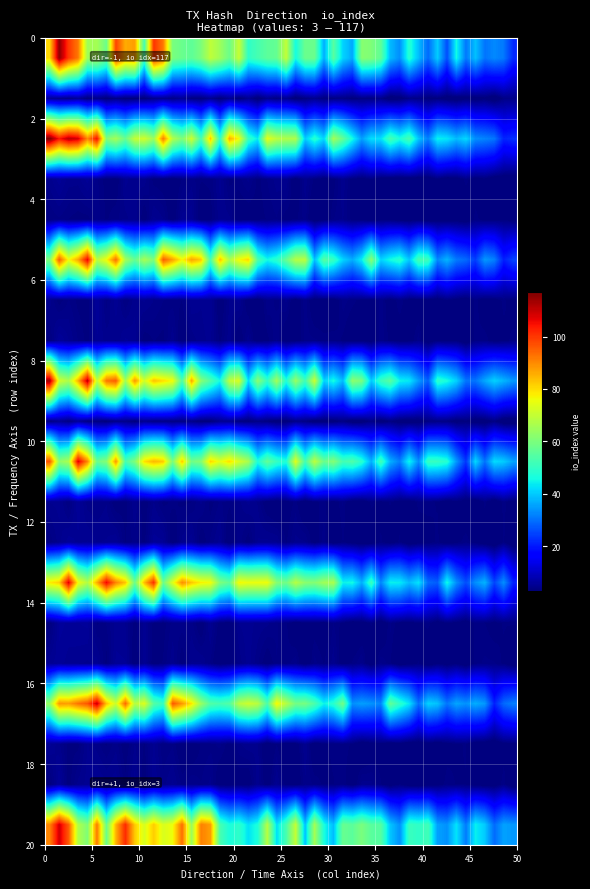

Reading right to left, what are all the values shown in this chart?

336e7b9f: io_index=117	direction=-1
9a902d0e: io_index=3	direction=1